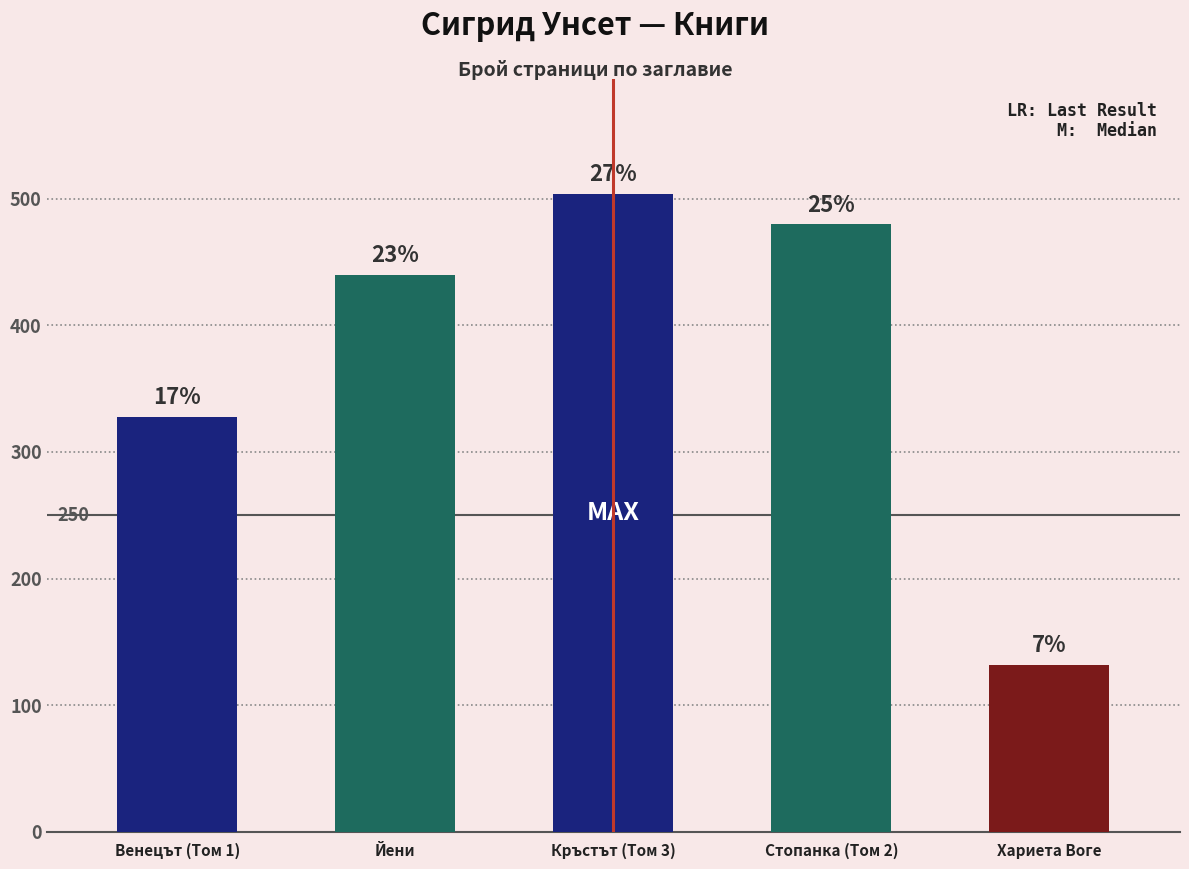

How many bars are there in total?

5